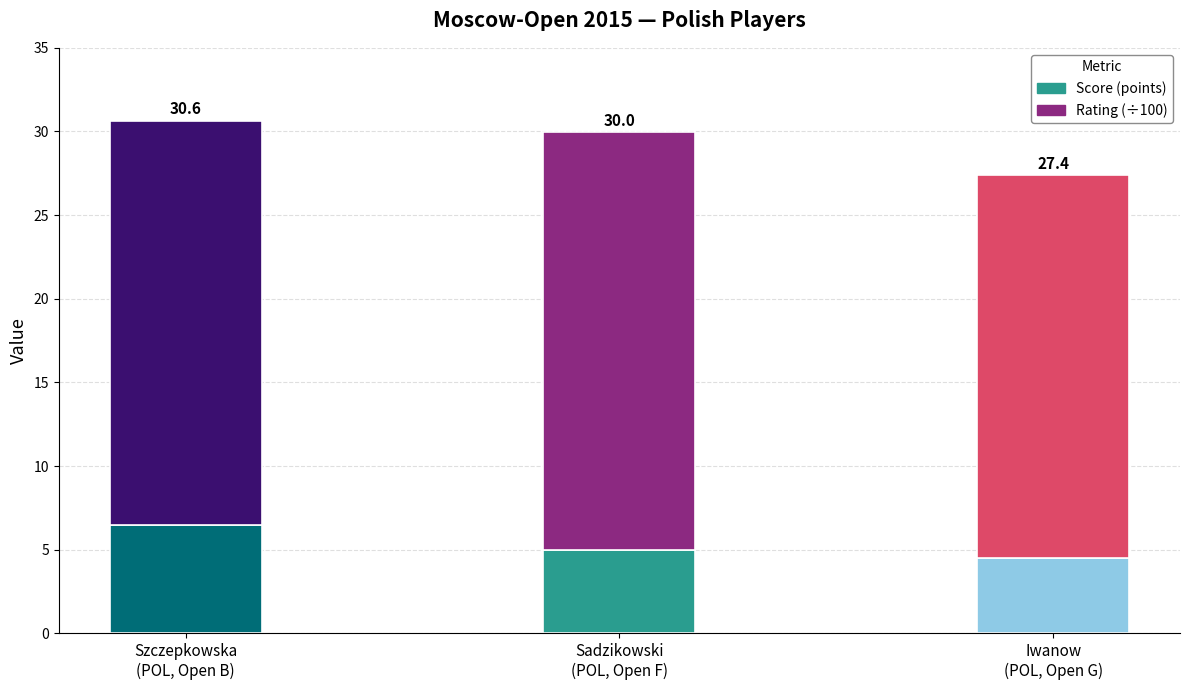

Are the bars horizontal?

No